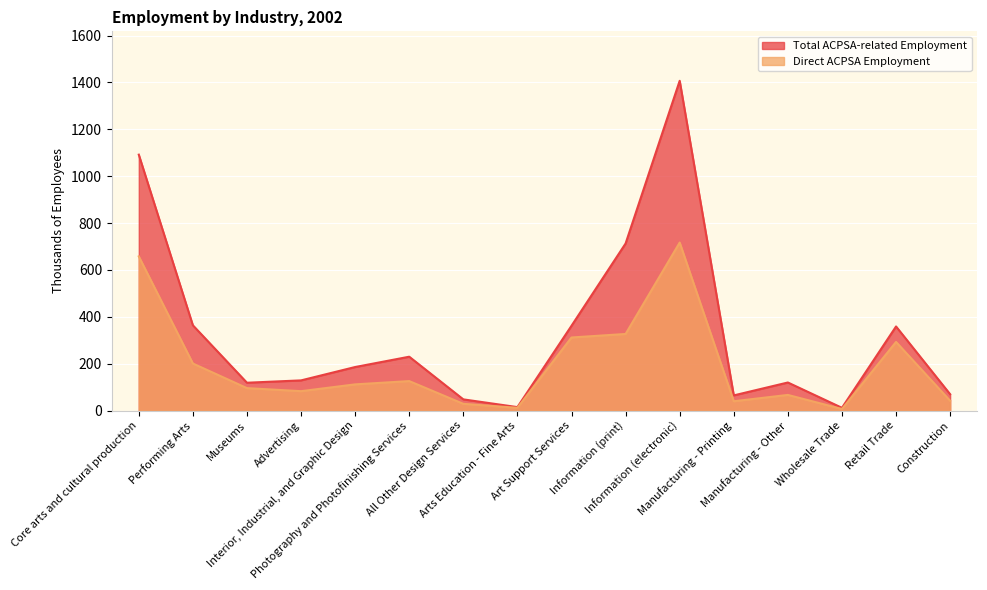

Which series has the largest total across all categories?

Total ACPSA-related Employment